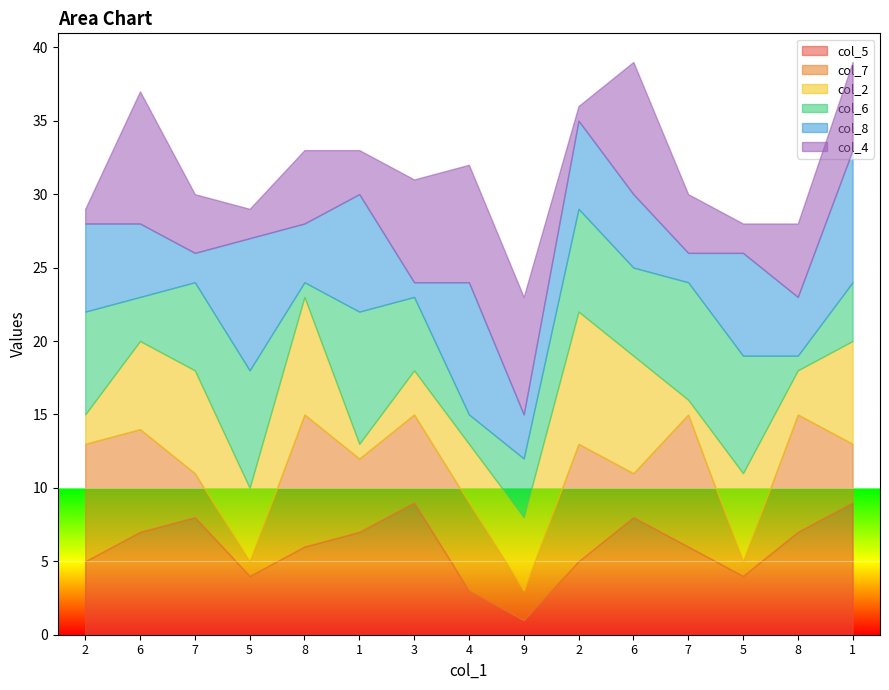

Is it true that col_8 equals 5 at 9?

False